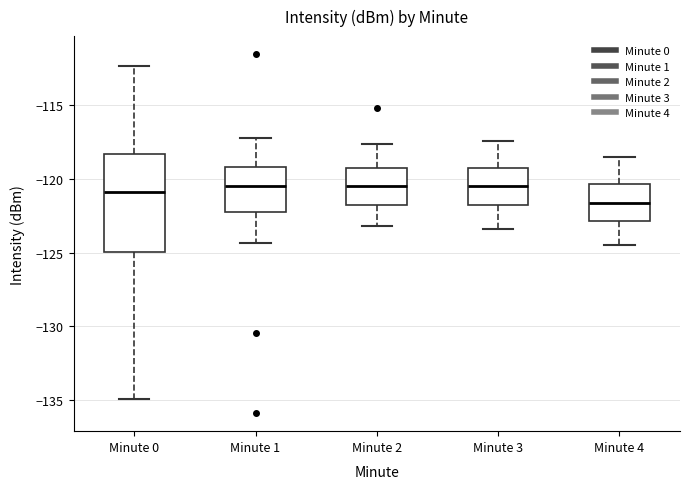

Reading left to right, read every box against the y-axis: the position of its median line, the range the box covers, and the ends of its whiskers. The values are not printed on the chart, so give them approximately, as read against the axis.

Minute 0: median -121.0, box -125.0 to -118.5, whiskers -135.0 to -112.5
Minute 1: median -120.5, box -122.0 to -119.0, whiskers -124.5 to -117.0
Minute 2: median -120.5, box -121.5 to -119.0, whiskers -123.0 to -117.5
Minute 3: median -120.5, box -121.5 to -119.0, whiskers -123.5 to -117.5
Minute 4: median -121.5, box -123.0 to -120.5, whiskers -124.5 to -118.5